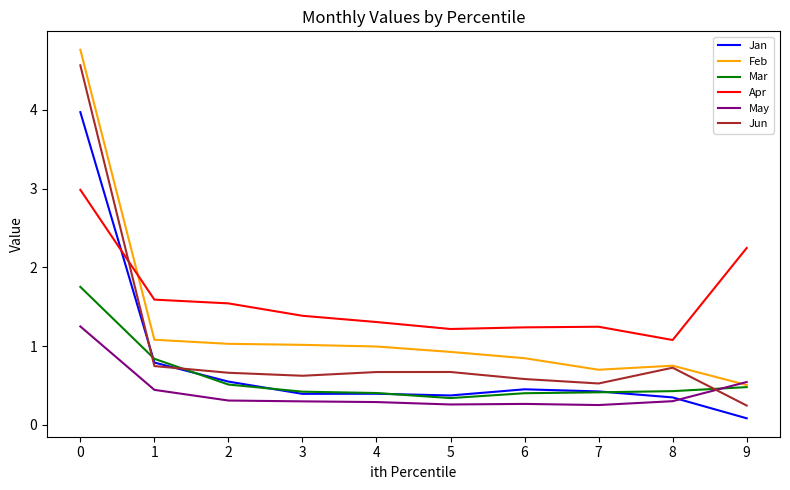

What is the minimum value for Apr?

1.1